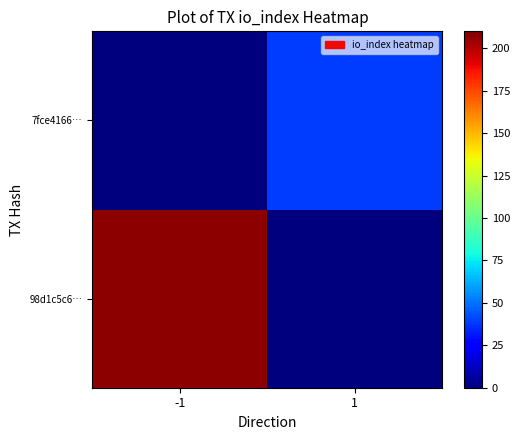

List the series in order of their peak value, lowest first.

7fce4166…, 98d1c5c6…